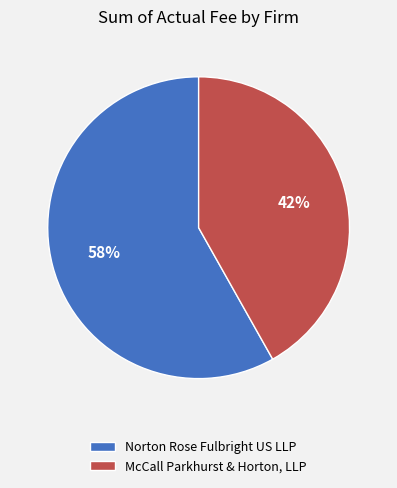

What is the smallest slice in the pie chart?

McCall Parkhurst & Horton, LLP